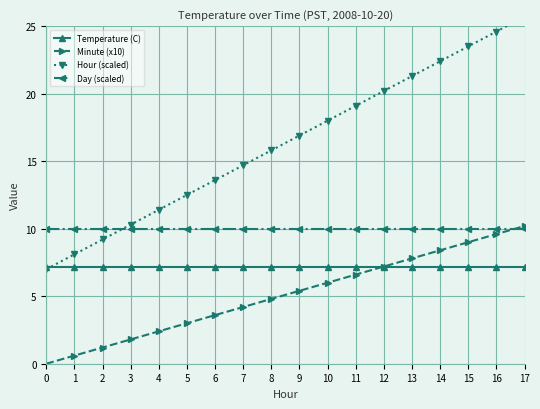

What is the spread (max minus min) of values at 7?

10.5